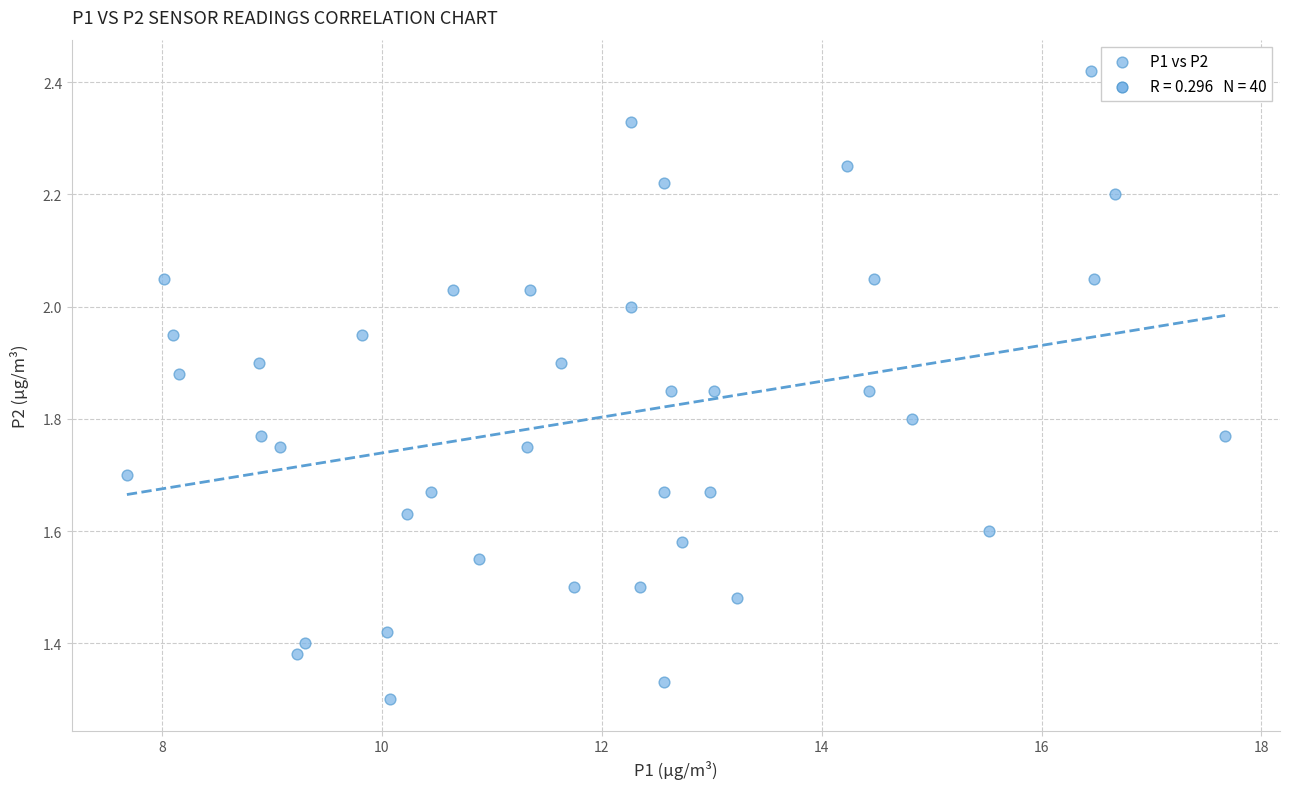

What is the range of X values (max minus min)?

10.0